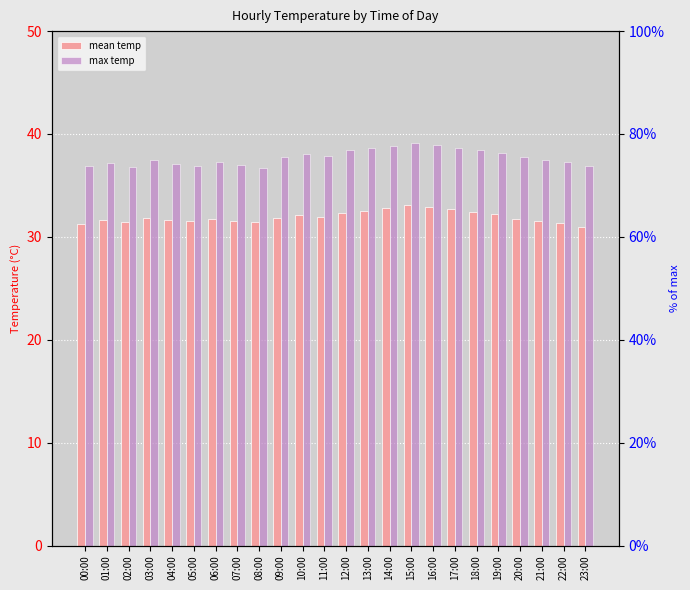

The mean temp series shows 48.7 at 08:00. True or false?

False